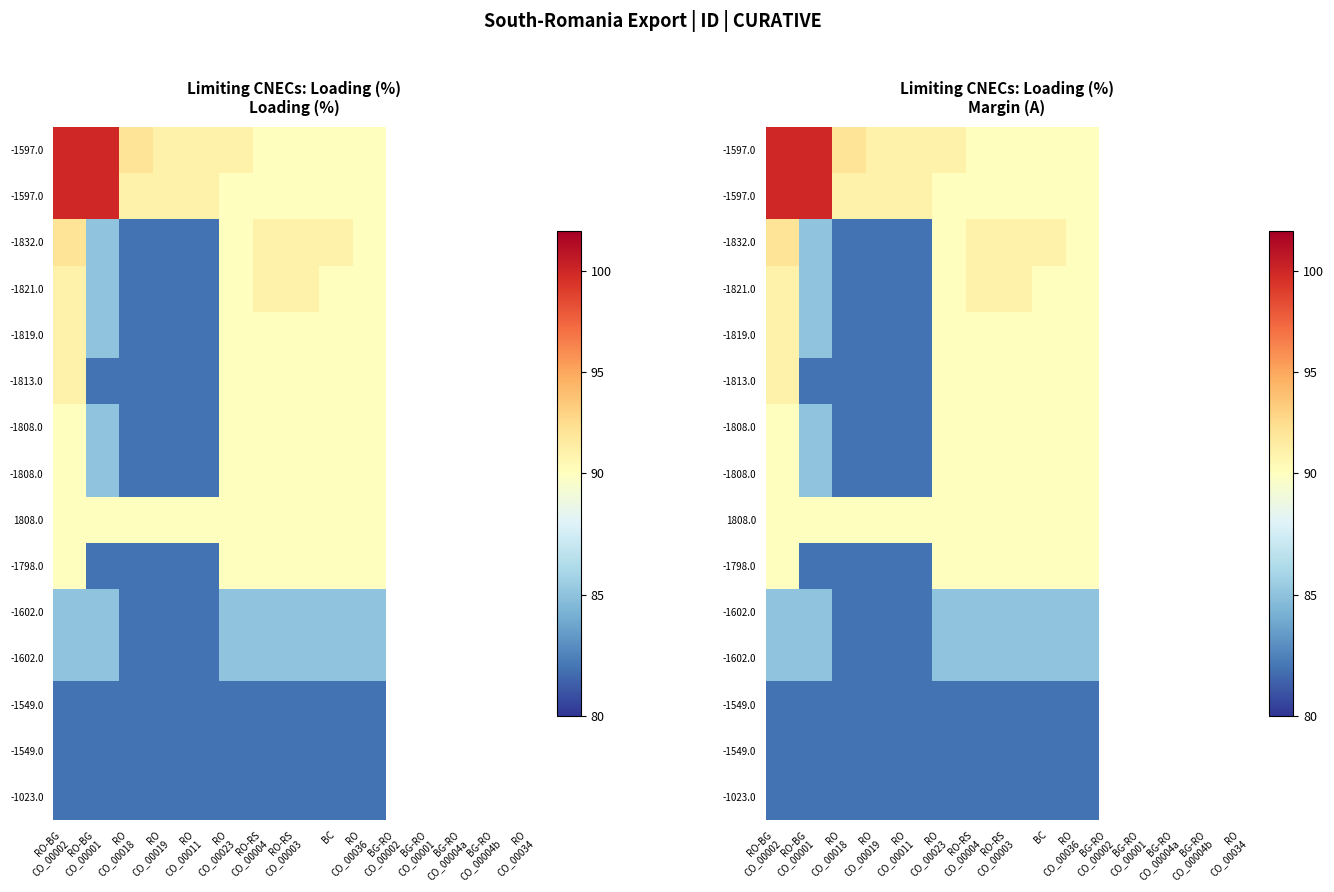

Between RO
CO_00023 and RO-BG
CO_00002, which is larger?

RO-BG
CO_00002